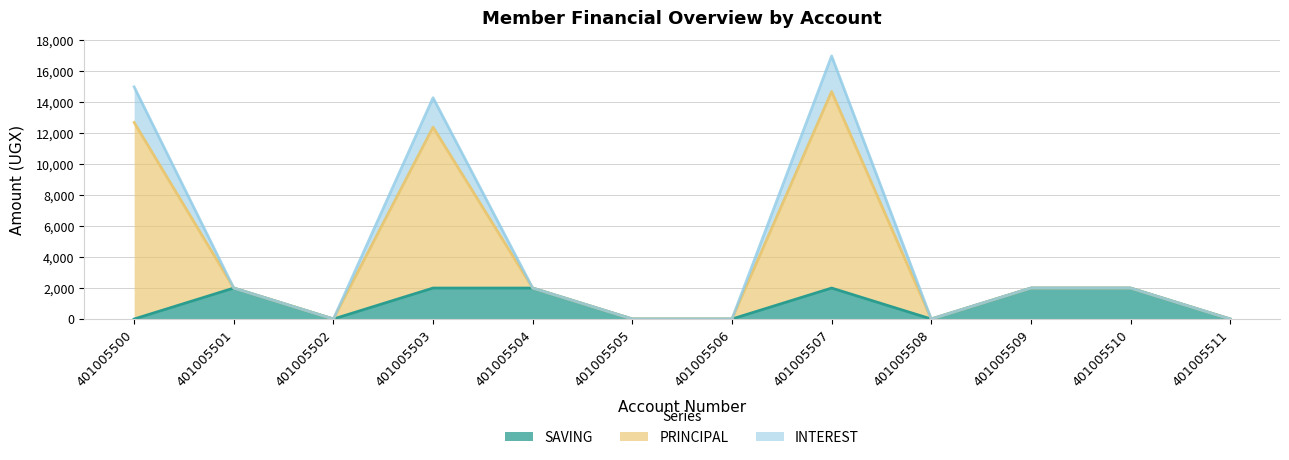

What is the maximum value shown in the chart?

17000